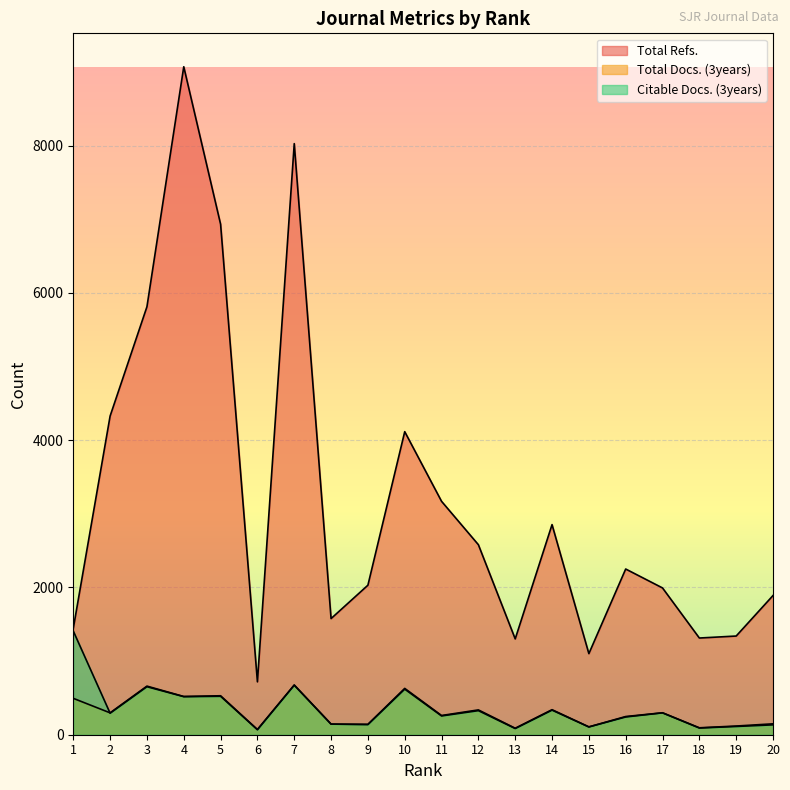

Rank the series by their maximum value, from highest to lowest.

Total Refs., Citable Docs. (3years), Total Docs. (3years)